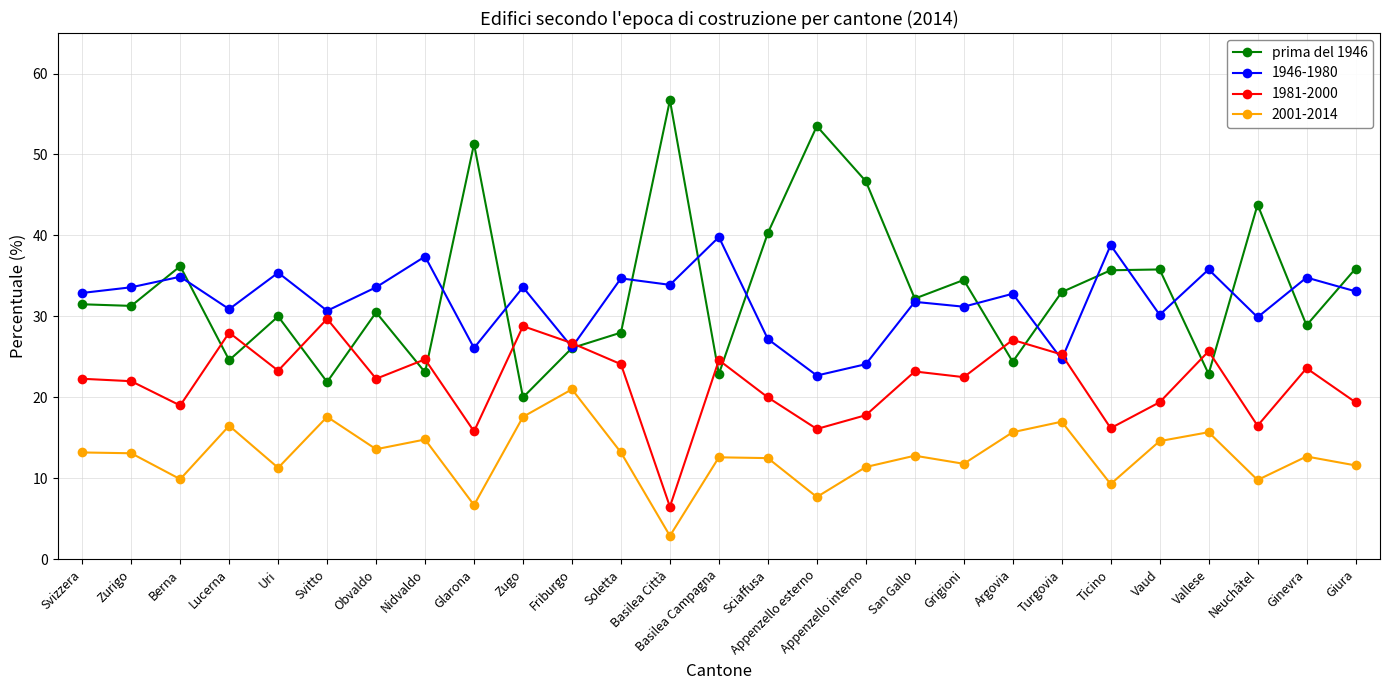

What is the difference between the highest and lowest values at Neuchâtel?

34.0